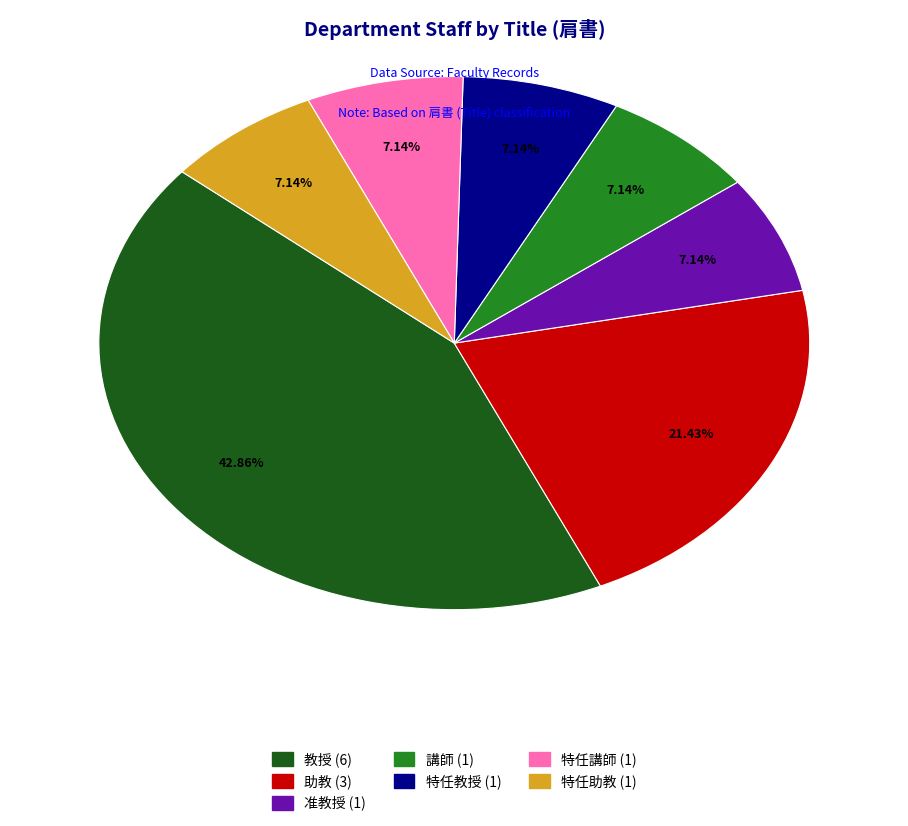

What is the ratio of the value at 准教授 to the value at 特任教授?

1.0